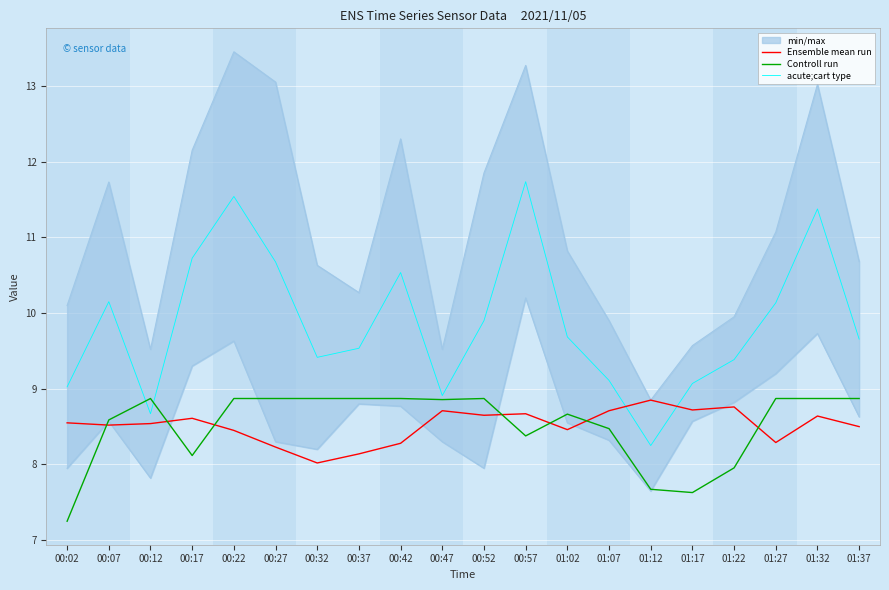

Reading left to right, extract all data points from this chart.

Ensemble mean run: 8.6	8.5	8.5	8.6	8.4	8.2	8.0	8.1	8.3	8.7	8.7	8.7	8.5	8.7	8.8	8.7	8.8	8.3	8.6	8.5
Controll run: 7.3	8.6	8.9	8.1	8.9	8.9	8.9	8.9	8.9	8.9	8.9	8.4	8.7	8.5	7.7	7.6	8.0	8.9	8.9	8.9
acute;cart type: 9.0	10.2	8.7	10.7	11.5	10.7	9.4	9.5	10.5	8.9	9.9	11.7	9.7	9.1	8.2	9.1	9.4	10.1	11.4	9.7